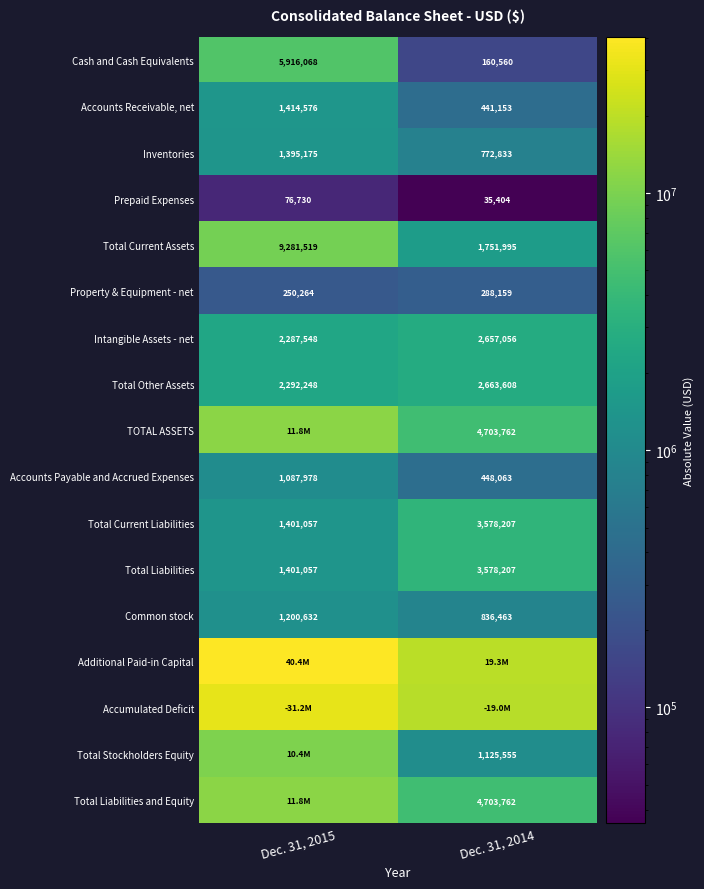

The Cash and Cash Equivalents series shows 5916068 at Dec. 31, 2015. True or false?

True